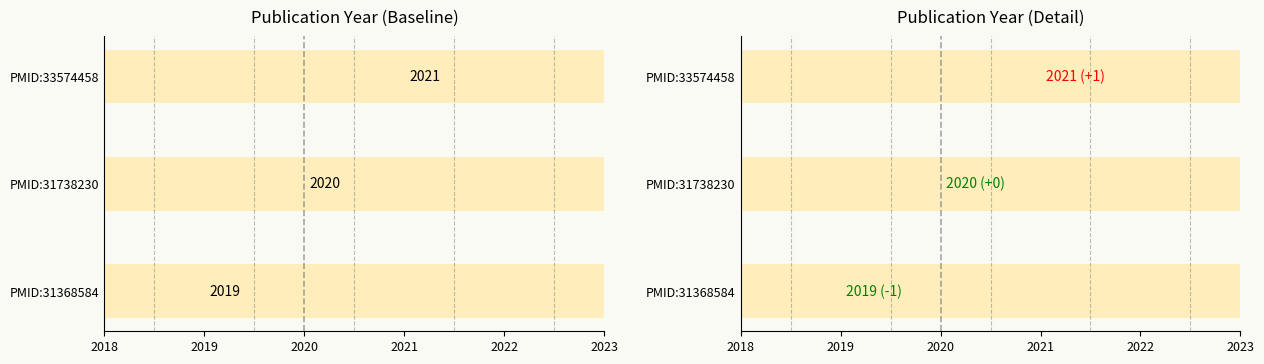

Is it true that the value at PMID:31738230 is 2020?

True